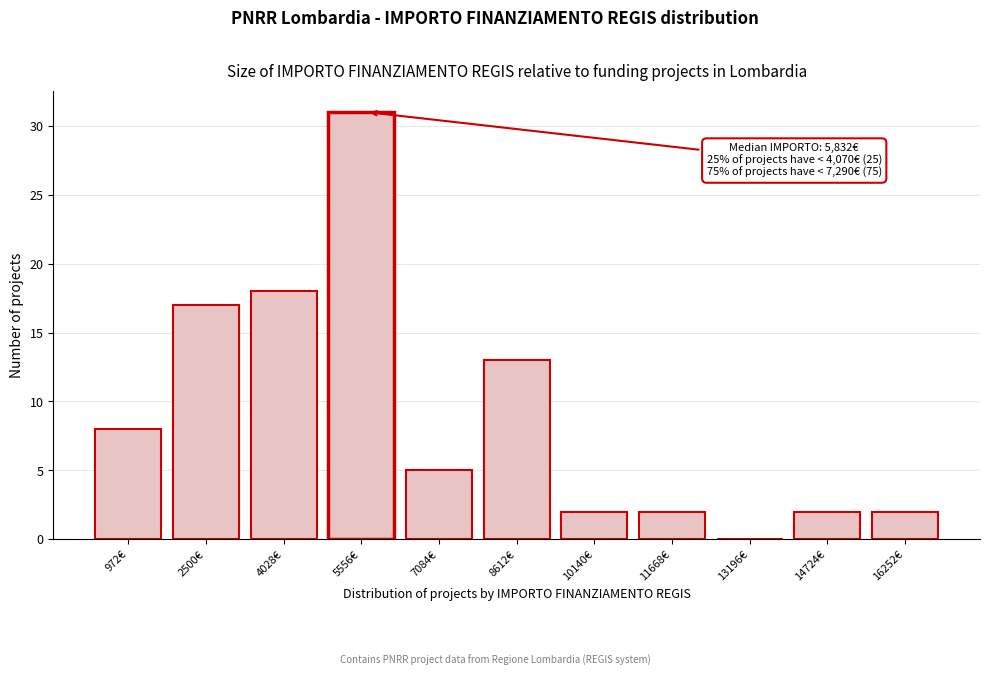

Reading right to left, list all the values displayed in this chart.

16252€=2	14724€=2	13196€=0	11668€=2	10140€=2	8612€=13	7084€=5	5556€=31	4028€=18	2500€=17	972€=8